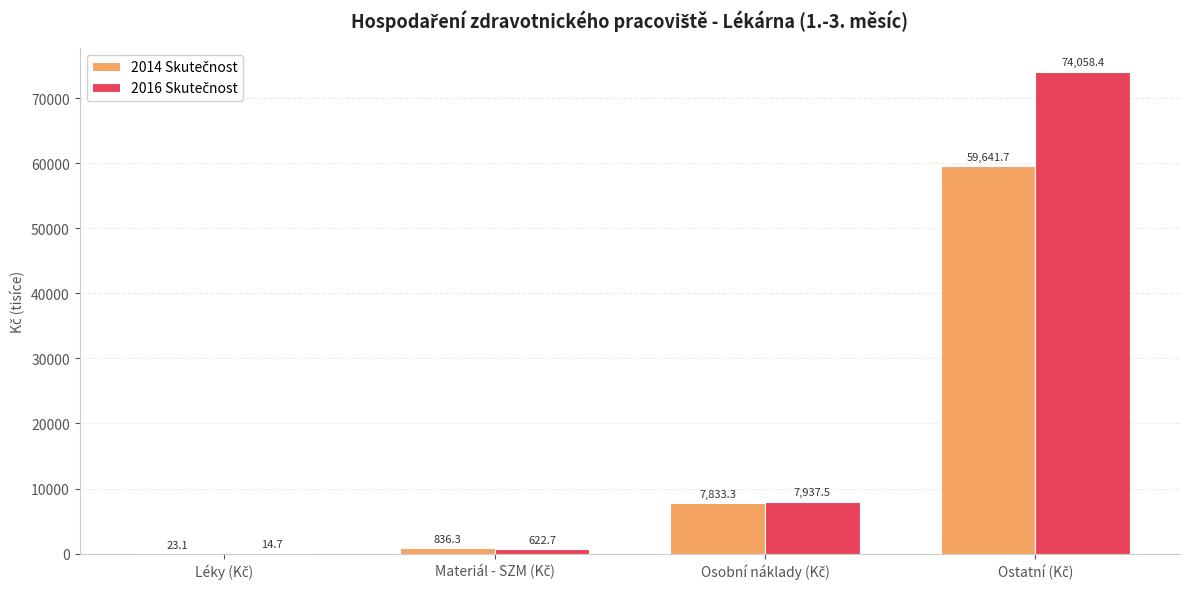

What is the greatest value displayed?

74058.4